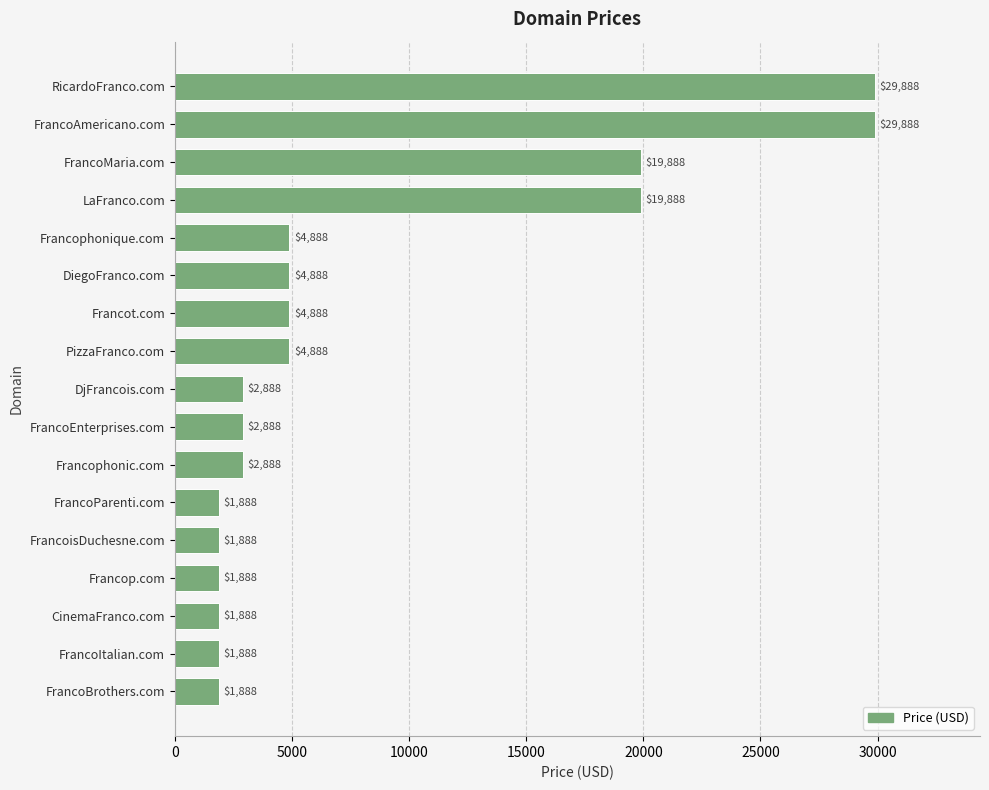

Is it true that the value at FrancoItalian.com is 1888?

True